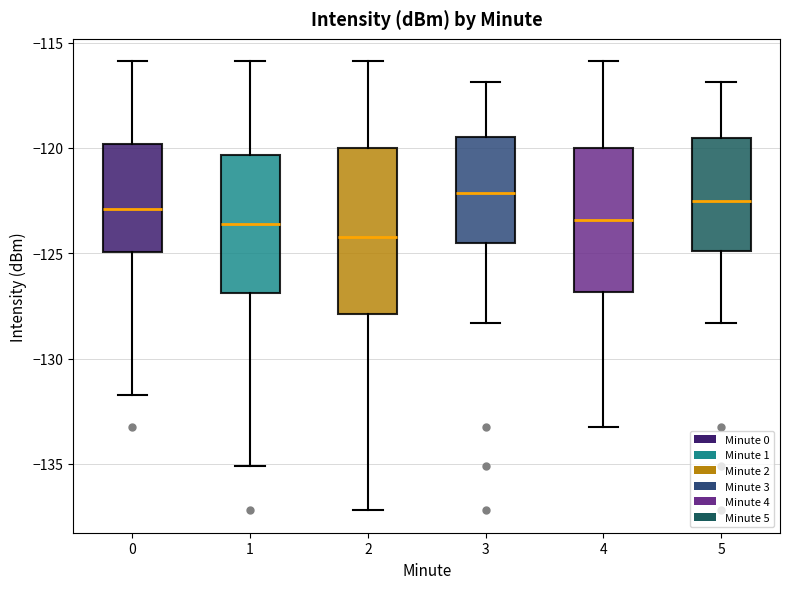

Which box has the lowest median line?

2